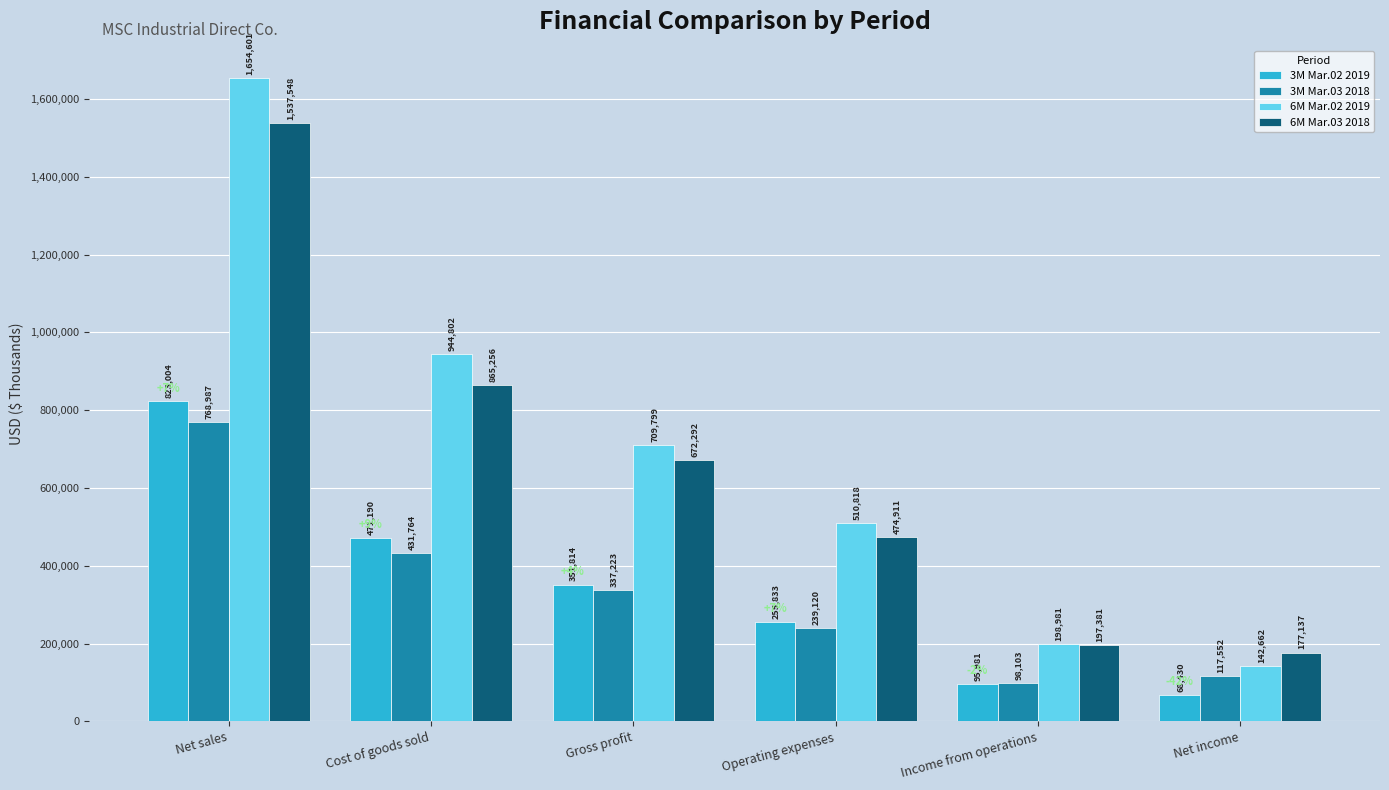

Is it true that 6M Mar.02 2019 equals 1081380 at Gross profit?

False